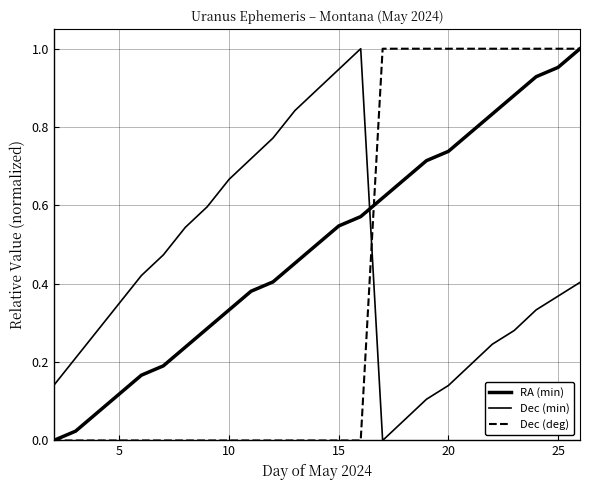

Is this an area chart (filled region under the line)?

No